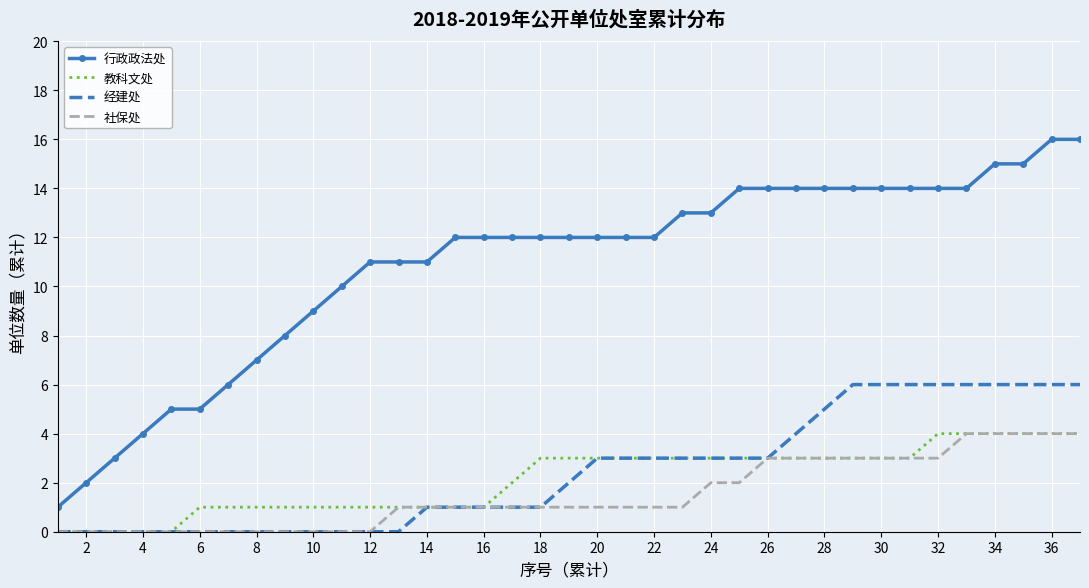

True or false: 经建处 and 行政政法处 cross at least once.

False